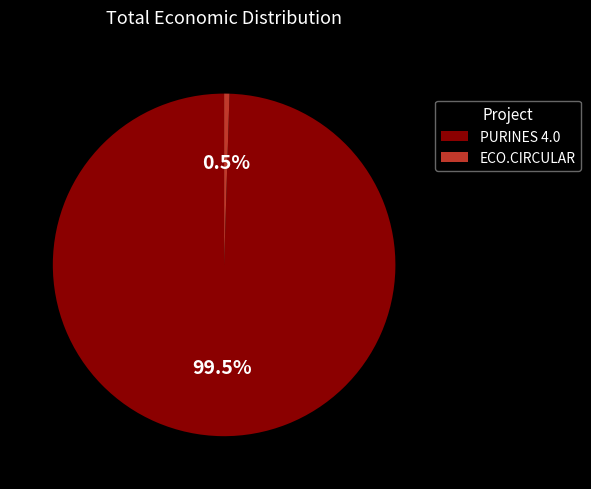

To the nearest percent, what is the difference between the PURINES 4.0 and ECO.CIRCULAR slice percentages?

99%